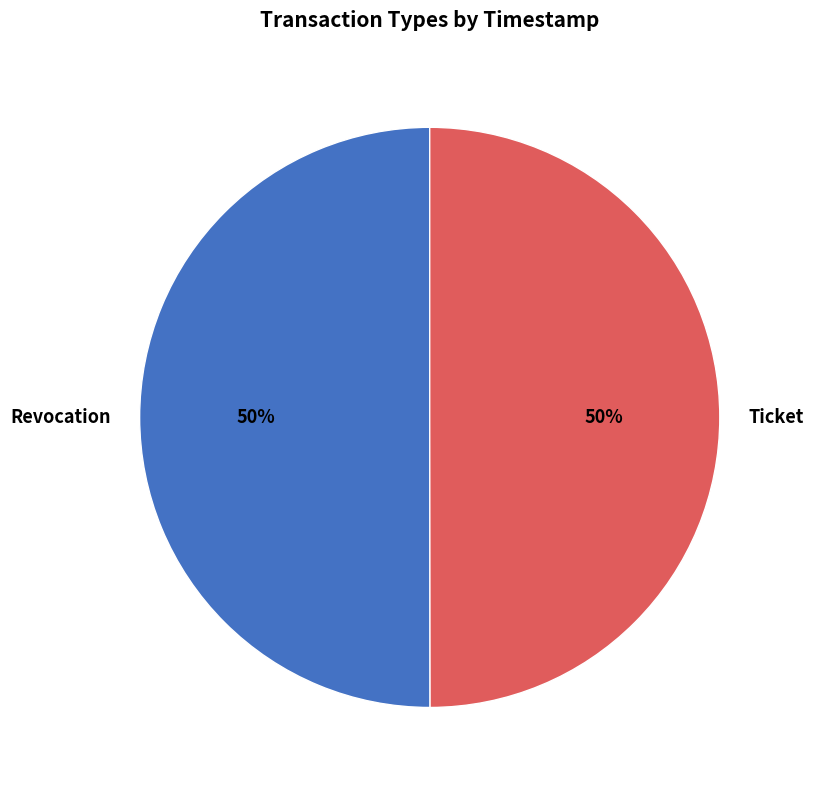

Count the number of slices in the pie.

2